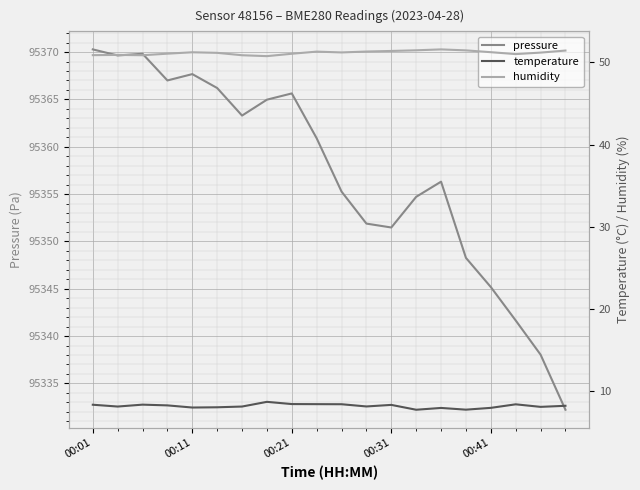

Rank the series by their maximum value, from highest to lowest.

pressure, humidity, temperature